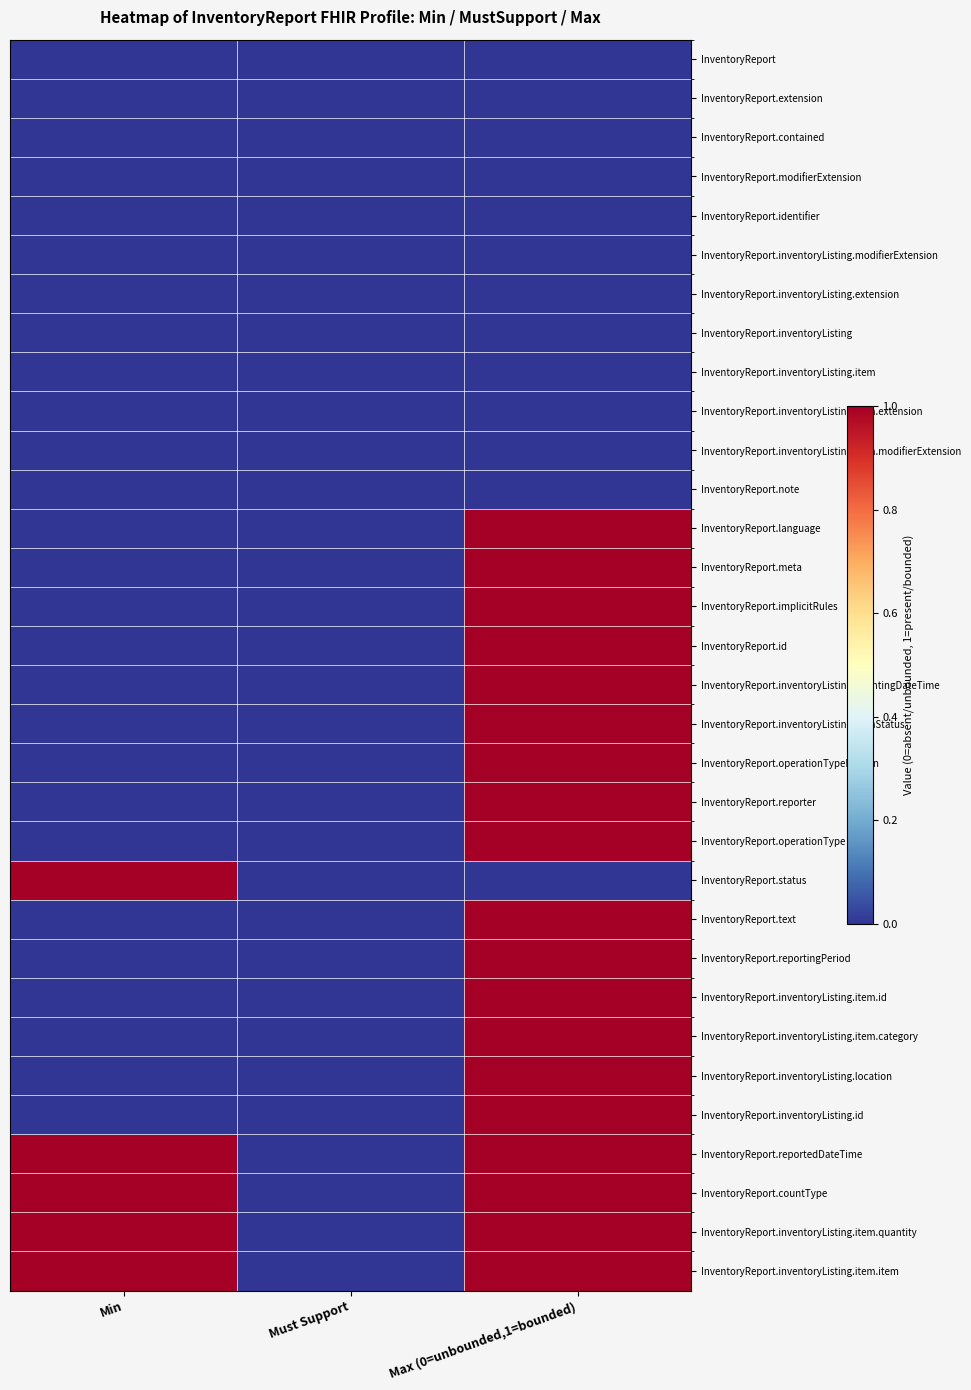

Rank the series at Min from lowest to highest value.

InventoryReport, InventoryReport.extension, InventoryReport.contained, InventoryReport.modifierExtension, InventoryReport.identifier, InventoryReport.inventoryListing.modifierExtension, InventoryReport.inventoryListing.extension, InventoryReport.inventoryListing, InventoryReport.inventoryListing.item, InventoryReport.inventoryListing.item.extension, InventoryReport.inventoryListing.item.modifierExtension, InventoryReport.note, InventoryReport.language, InventoryReport.meta, InventoryReport.implicitRules, InventoryReport.id, InventoryReport.inventoryListing.countingDateTime, InventoryReport.inventoryListing.itemStatus, InventoryReport.operationTypeReason, InventoryReport.reporter, InventoryReport.operationType, InventoryReport.text, InventoryReport.reportingPeriod, InventoryReport.inventoryListing.item.id, InventoryReport.inventoryListing.item.category, InventoryReport.inventoryListing.location, InventoryReport.inventoryListing.id, InventoryReport.status, InventoryReport.reportedDateTime, InventoryReport.countType, InventoryReport.inventoryListing.item.quantity, InventoryReport.inventoryListing.item.item